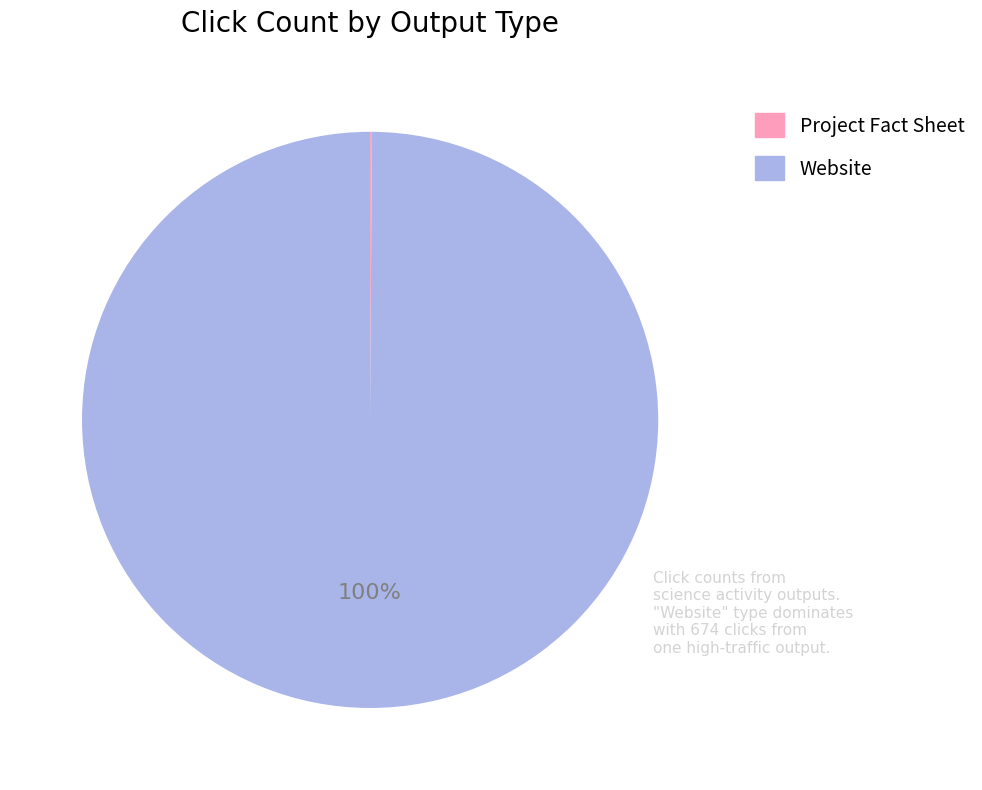

Is there a majority slice in this chart?

Yes